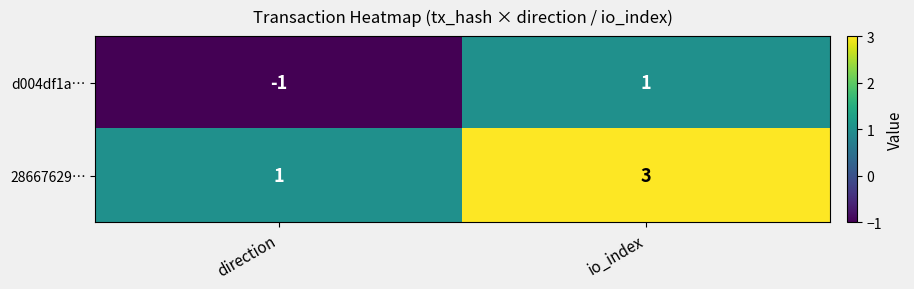

Which series has the largest total across all categories?

28667629…